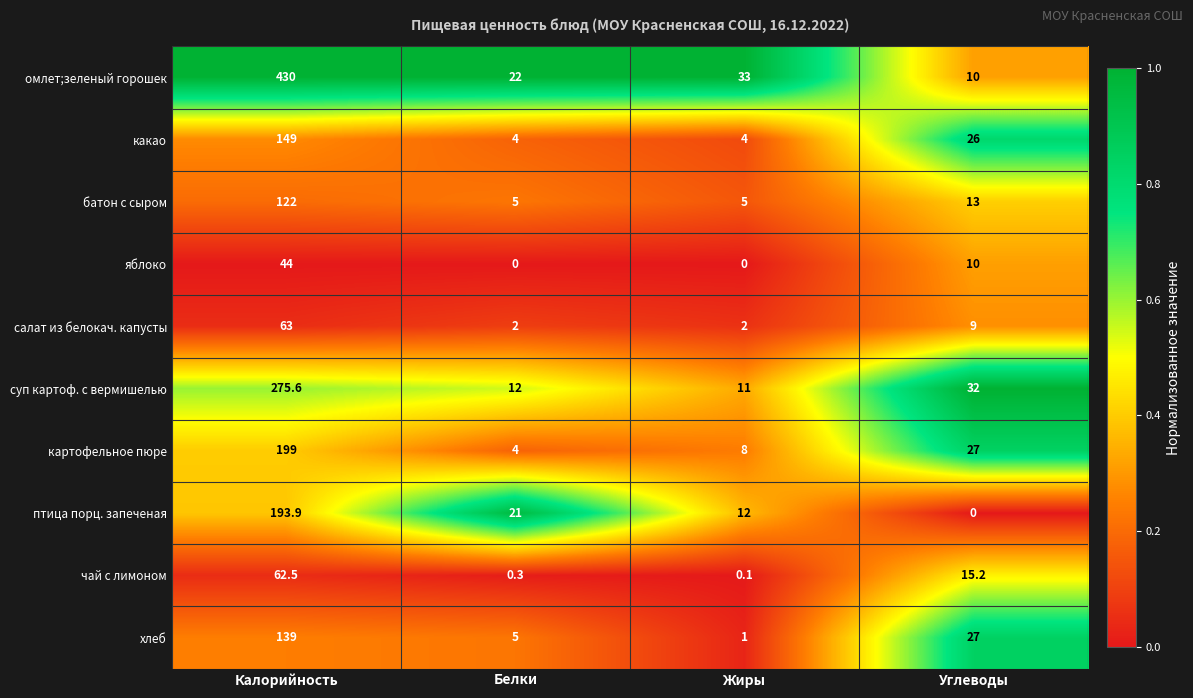

Between Калорийность and Жиры, which series saw the biggest shift?

омлет;зеленый горошек